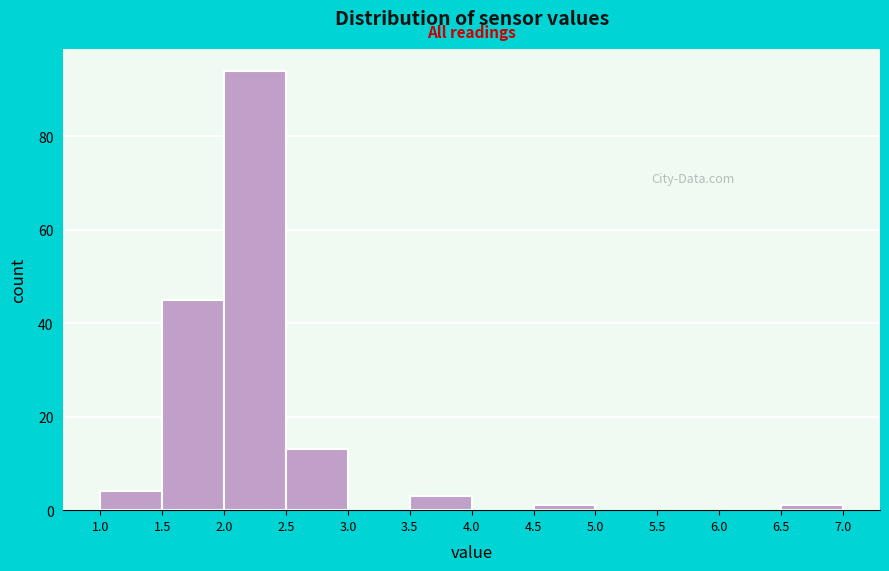

Reading left to right, transcribe this chart: for each bar, give the range it covers on the x-axis and its height. The values are not printed on the chart, so give them approximately, as read against the axis.

1.0 to 1.5: 4
1.5 to 2.0: 46
2.0 to 2.5: 94
2.5 to 3.0: 14
3.0 to 3.5: 0
3.5 to 4.0: 4
4.0 to 4.5: 0
4.5 to 5.0: under 2
5.0 to 5.5: 0
5.5 to 6.0: 0
6.0 to 6.5: 0
6.5 to 7.0: under 2